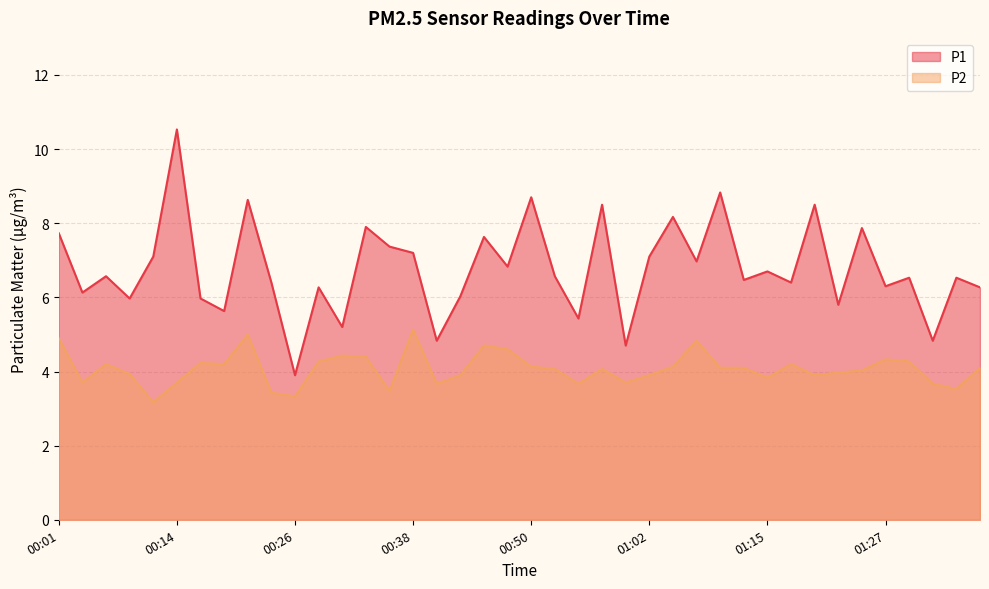

Is the value of P2 at 01:07 greater than the value of P1 at 00:57?

No